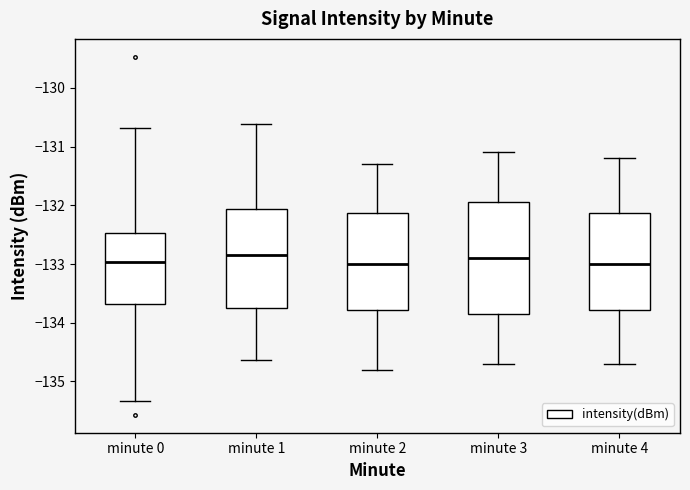

Reading left to right, transcribe this box plot: for each box, give where its median line is, the range the box spans, and where its two whiskers end, as read against the y-axis. The values are not printed on the chart, so give them approximately, as read against the axis.

minute 0: median -133.0, box -133.7 to -132.5, whiskers -135.3 to -130.7
minute 1: median -132.8, box -133.8 to -132.1, whiskers -134.6 to -130.6
minute 2: median -133.0, box -133.8 to -132.1, whiskers -134.8 to -131.3
minute 3: median -132.9, box -133.8 to -131.9, whiskers -134.7 to -131.1
minute 4: median -133.0, box -133.8 to -132.1, whiskers -134.7 to -131.2